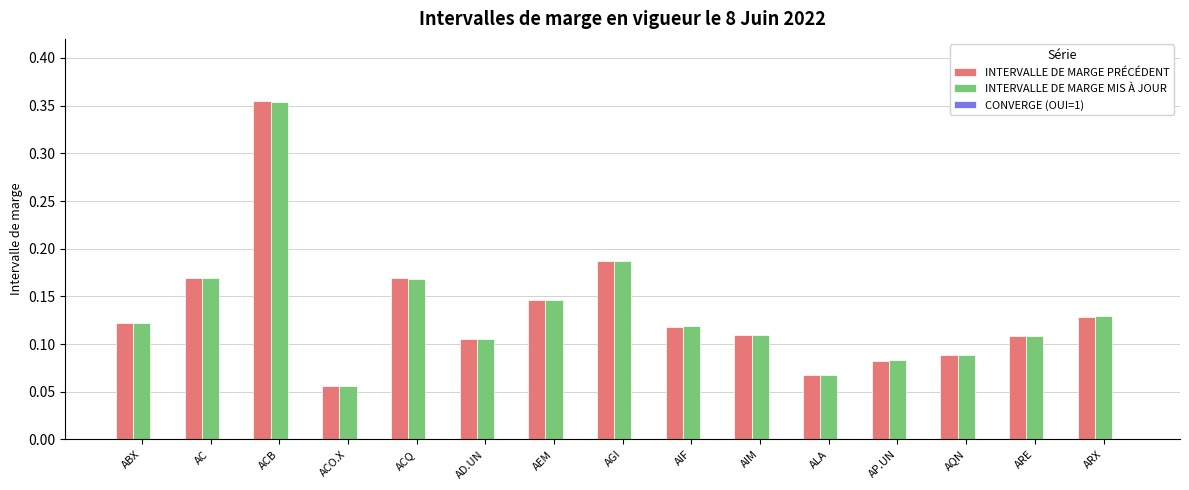

The INTERVALLE DE MARGE PRÉCÉDENT series shows 0.2 at AD.UN. True or false?

False